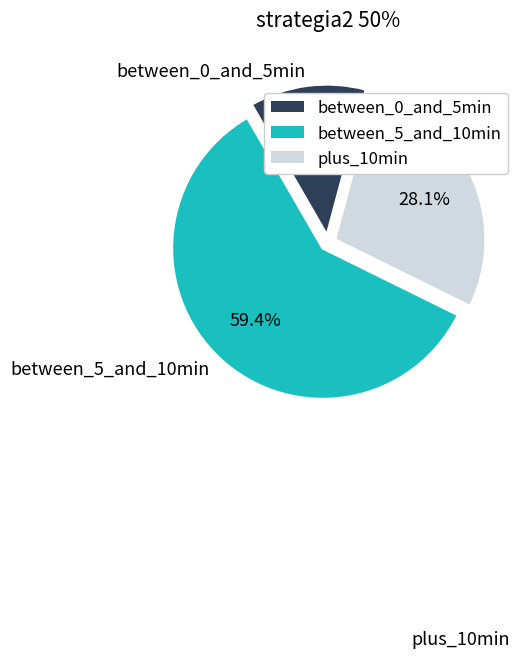

Is there a majority slice in this chart?

Yes